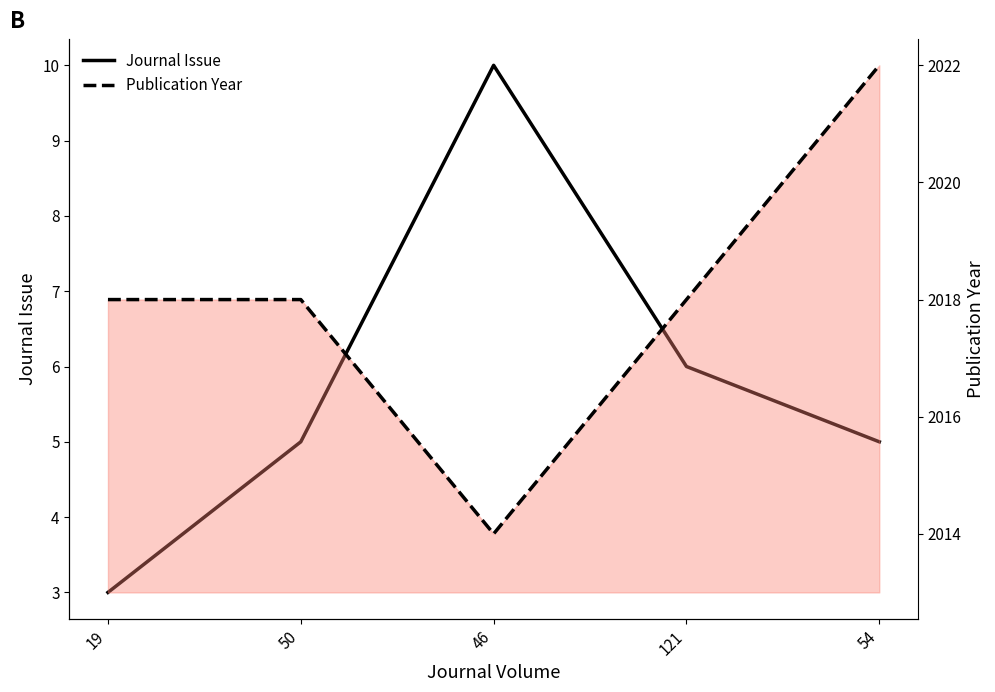

How many data points in Publication Year are above 2018?

1